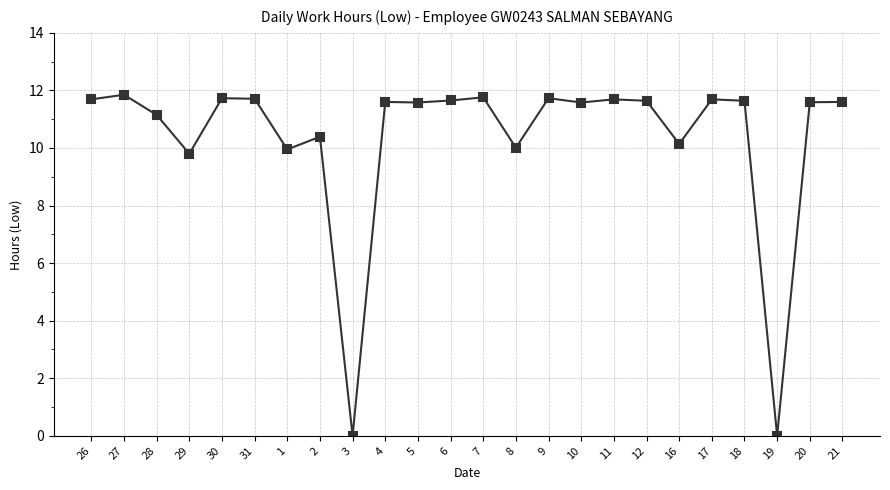

What is the sum of the values at 30 and 21?

23.3